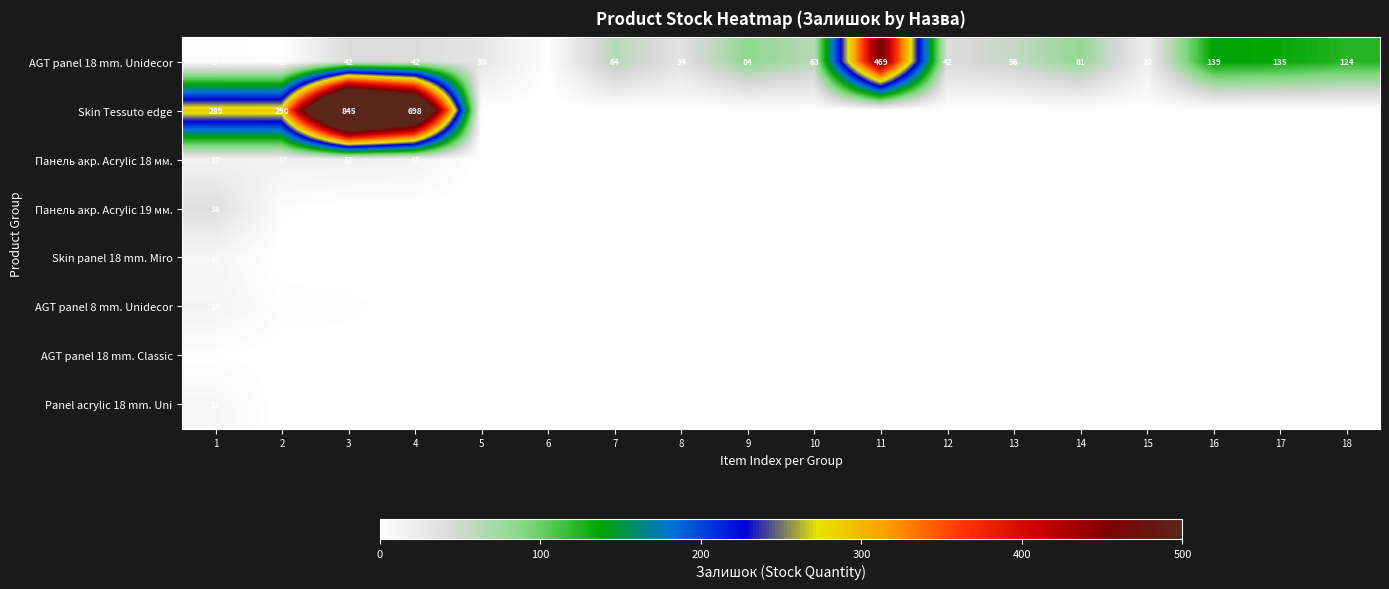

The Панель акр. Acrylic 18 мм. series shows 15 at 4. True or false?

True